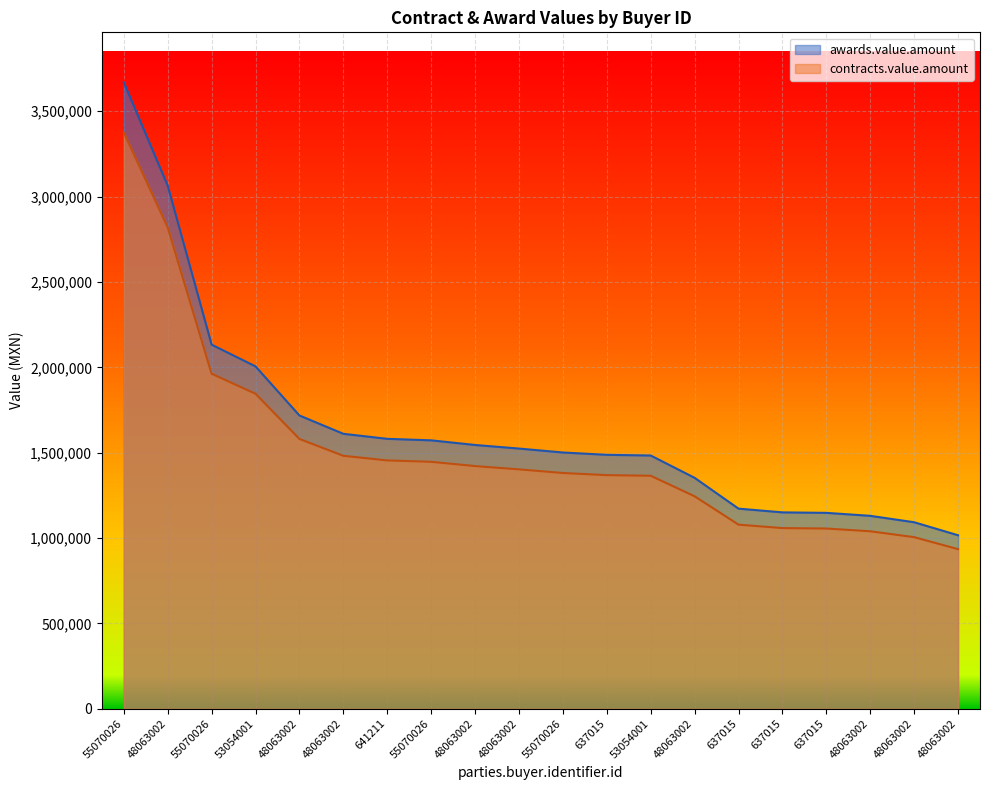

How many data points in contracts.value.amount are less than 1402176?

10